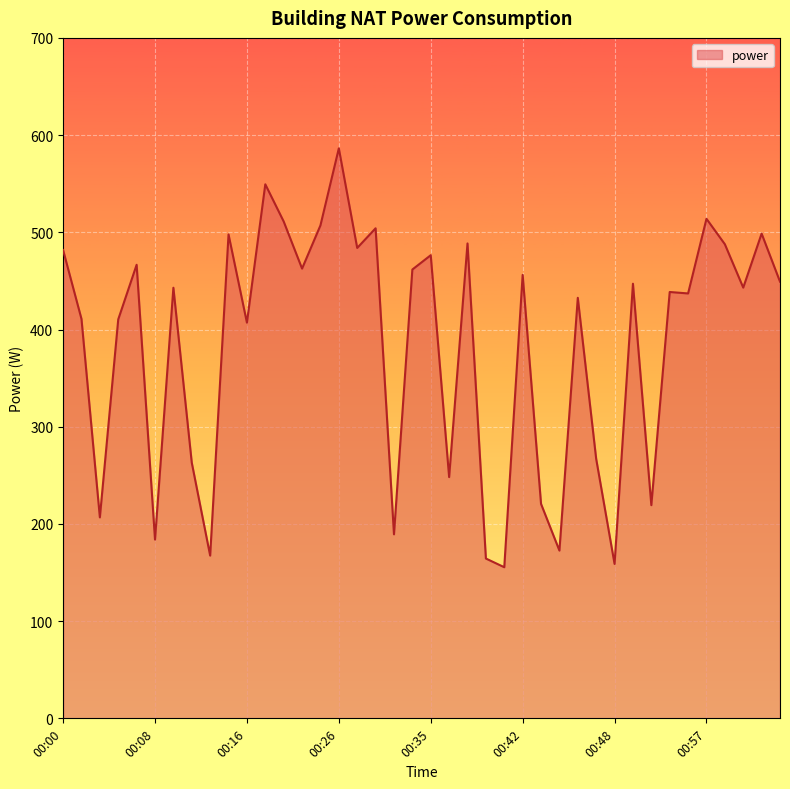

What is the smallest value displayed?

155.5